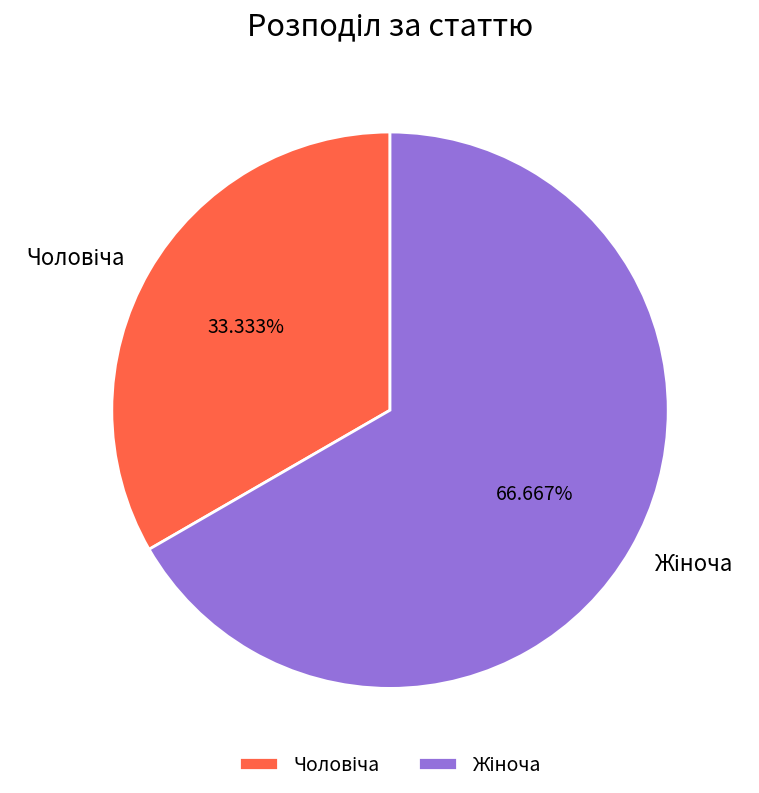

To the nearest percent, what is the difference between the largest and smallest slice percentages?

33%